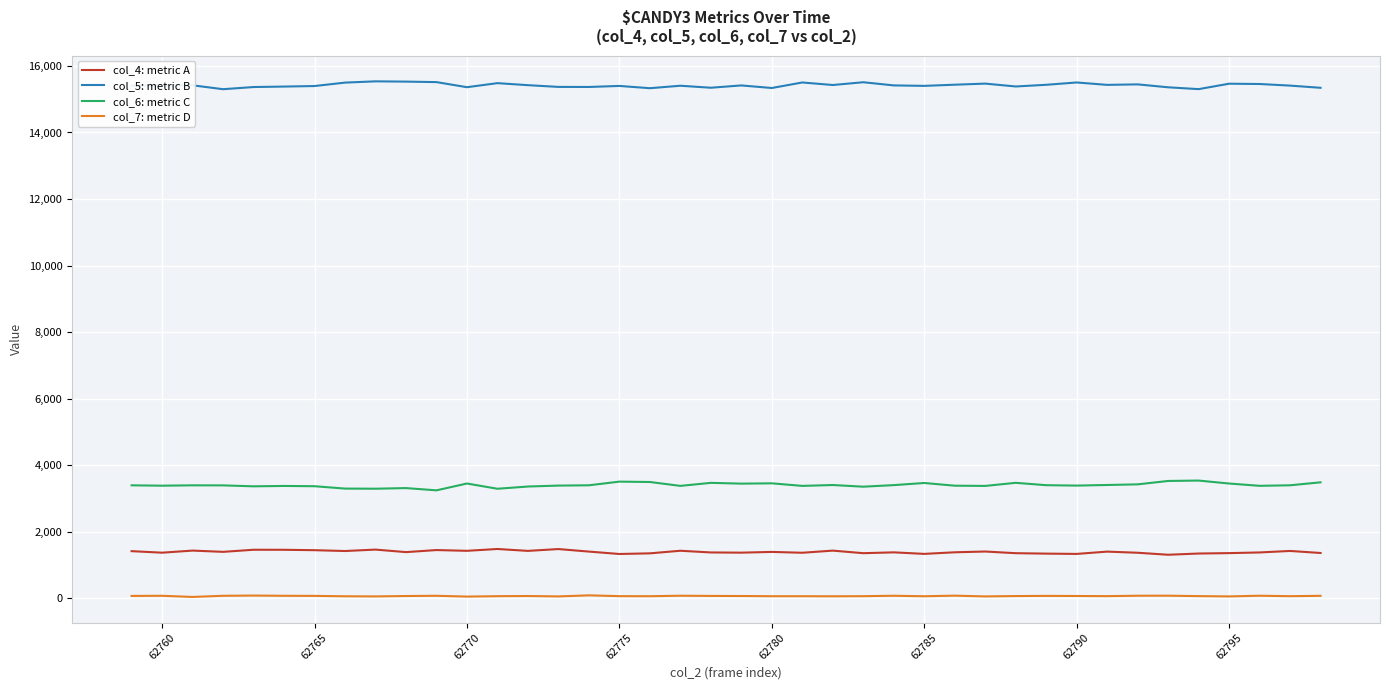

What is the average value of the col_4: metric A series?

1400